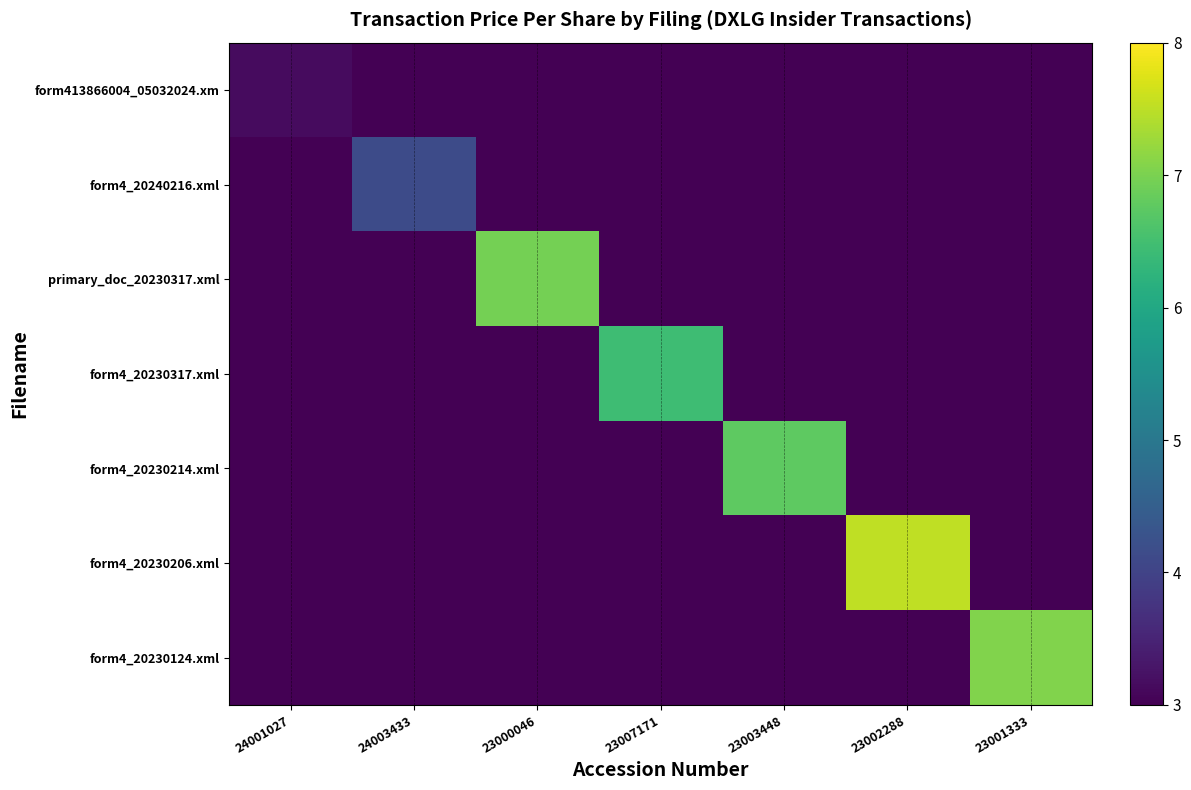

Which has a higher value, 23001333 or 23002288?

23001333